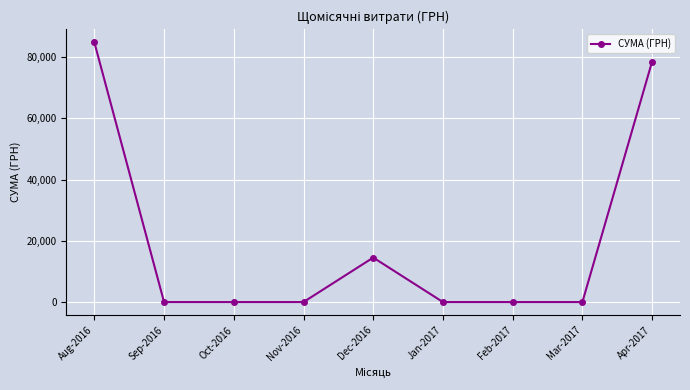

What position from the left is Aug-2016?

1